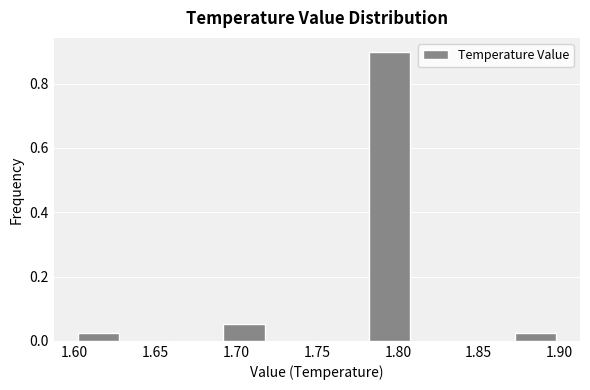

Reading left to right, transcribe this chart: for each bar, give the range it covers on the x-axis and its height. The values are not printed on the chart, so give them approximately, as read against the axis.

1.60 to 1.63: 0.02
1.63 to 1.66: 0
1.66 to 1.69: 0
1.69 to 1.72: 0.06
1.72 to 1.75: 0
1.75 to 1.78: 0
1.78 to 1.81: 0.90
1.81 to 1.84: 0
1.84 to 1.87: 0
1.87 to 1.90: 0.02